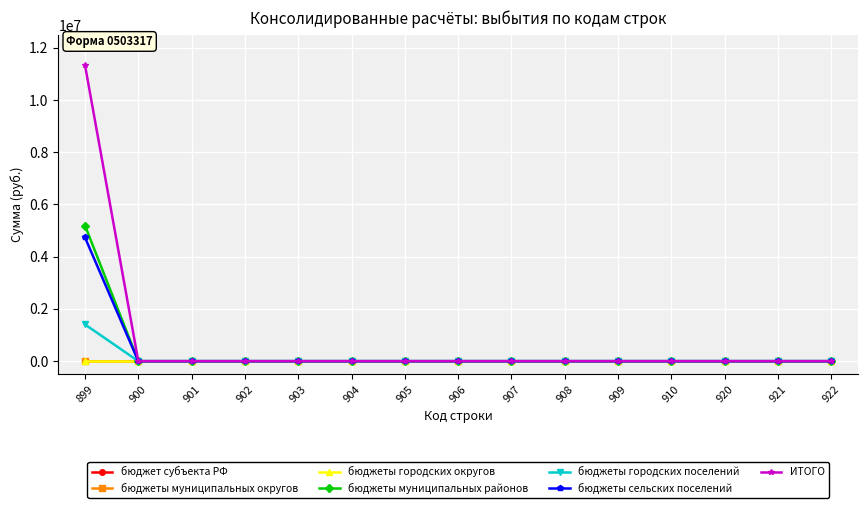

Is this an area chart (filled region under the line)?

No